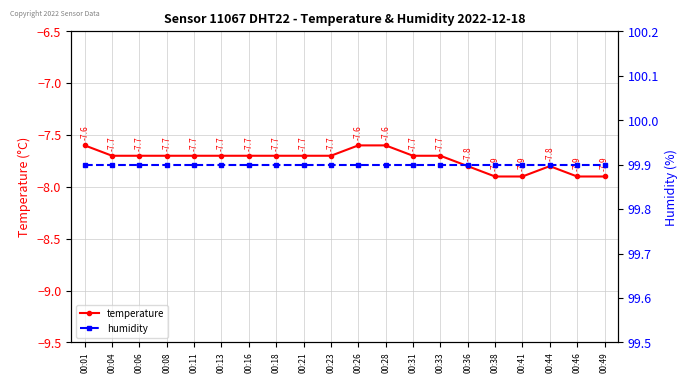

How many lines are shown in the chart?

2